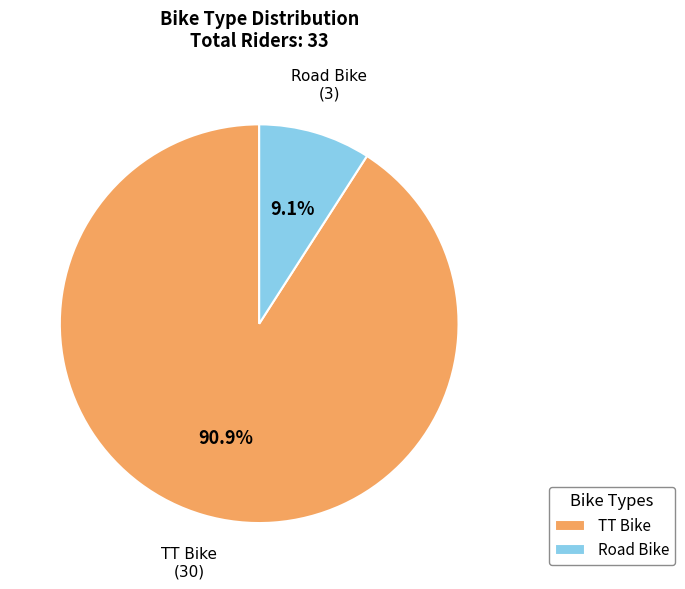

To the nearest percent, what is the difference between the TT Bike and Road Bike slice percentages?

82%